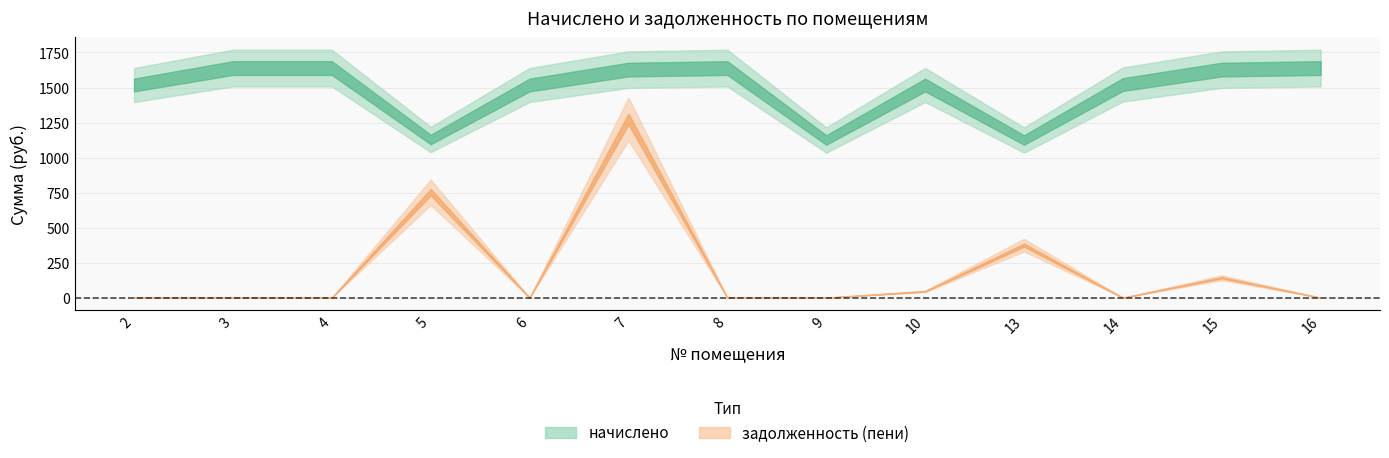

What is the difference between the second highest and second lowest values in the задолженность (пени) series?

752.7